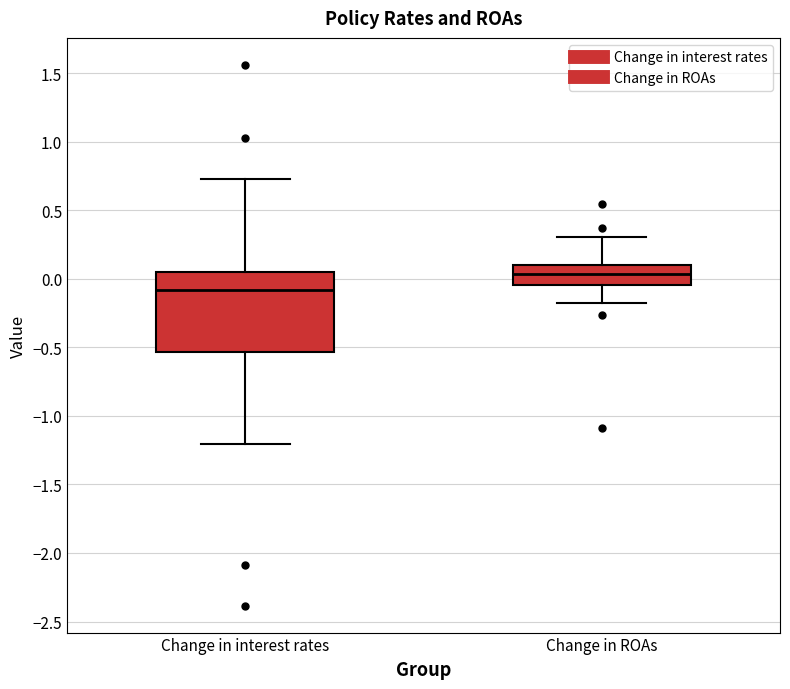

Where is the upper edge of the box for Change in interest rates on the y-axis? The values are not printed on the chart, so give them approximately, as read against the axis.

0.05